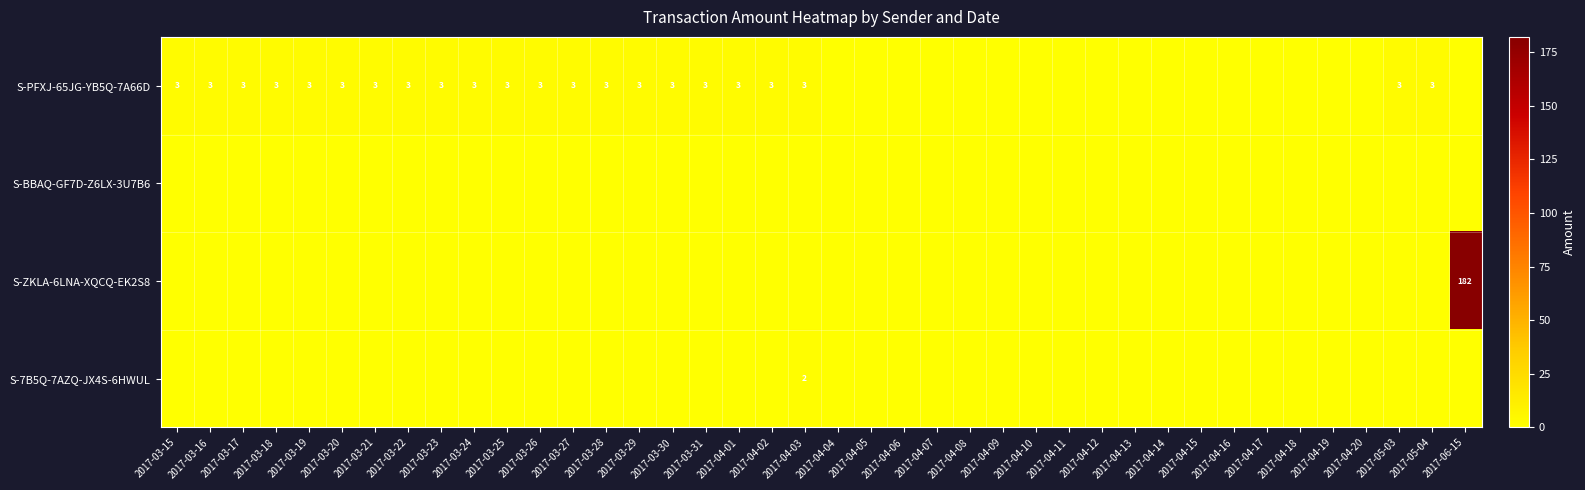

Which series has the largest total across all categories?

S-ZKLA-6LNA-XQCQ-EK2S8